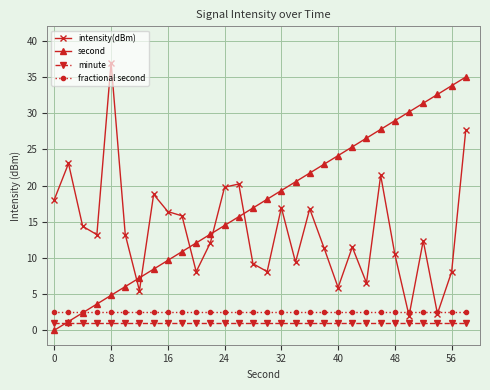

What is the minimum value for intensity(dBm)?

2.0